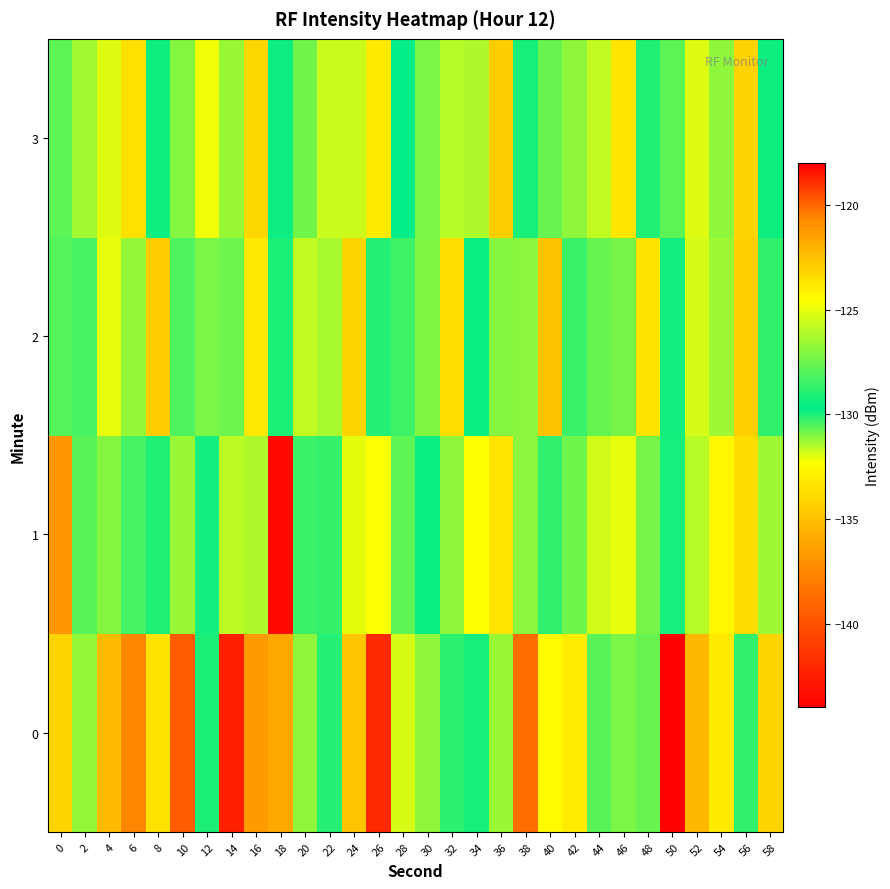

At how many categories does at least one series exceed -141?

30